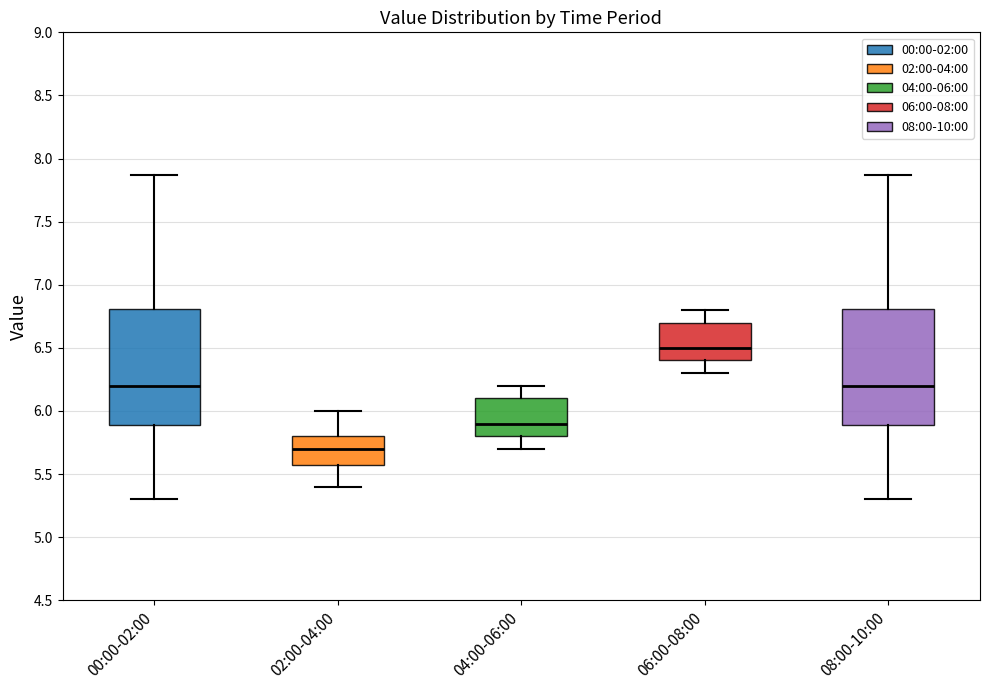

Where is the lower edge of the box for 08:00-10:00 on the y-axis? The values are not printed on the chart, so give them approximately, as read against the axis.

5.90